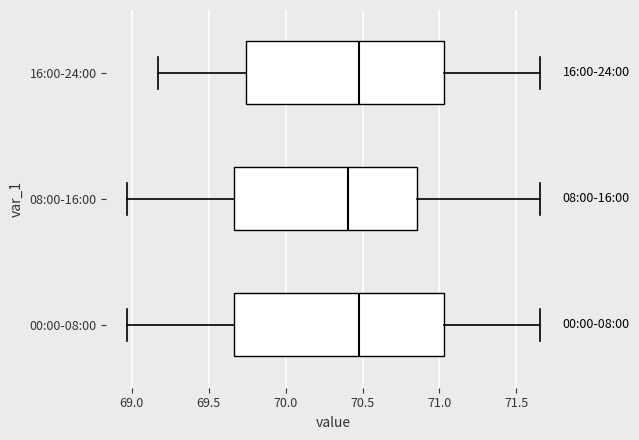

Reading bottom to top, transcribe this box plot: for each box, give where its median line is, the range the box spans, and where its two whiskers end, as read against the x-axis. The values are not printed on the chart, so give them approximately, as read against the axis.

00:00-08:00: median 70.50, box 69.65 to 71.05, whiskers 68.95 to 71.65
08:00-16:00: median 70.40, box 69.65 to 70.85, whiskers 68.95 to 71.65
16:00-24:00: median 70.50, box 69.75 to 71.05, whiskers 69.15 to 71.65